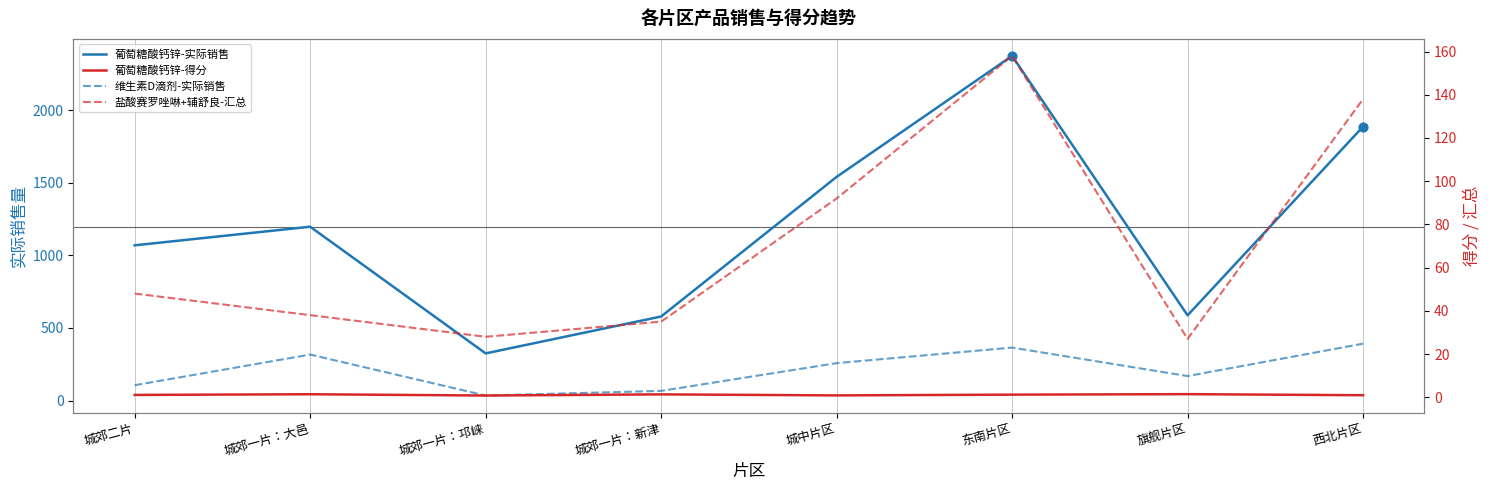

Which series has the widest spread of Y values?

葡萄糖酸钙锌-实际销售